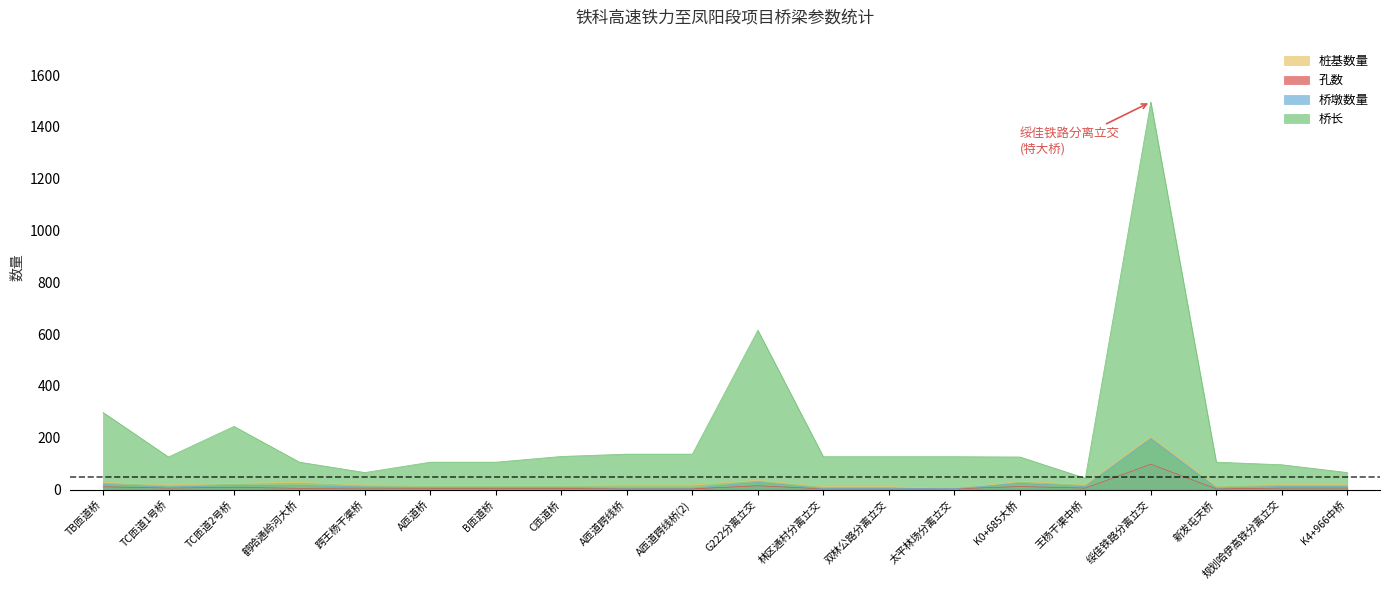

At which category does 桥长 reach its first local peak?

TC匝道2号桥